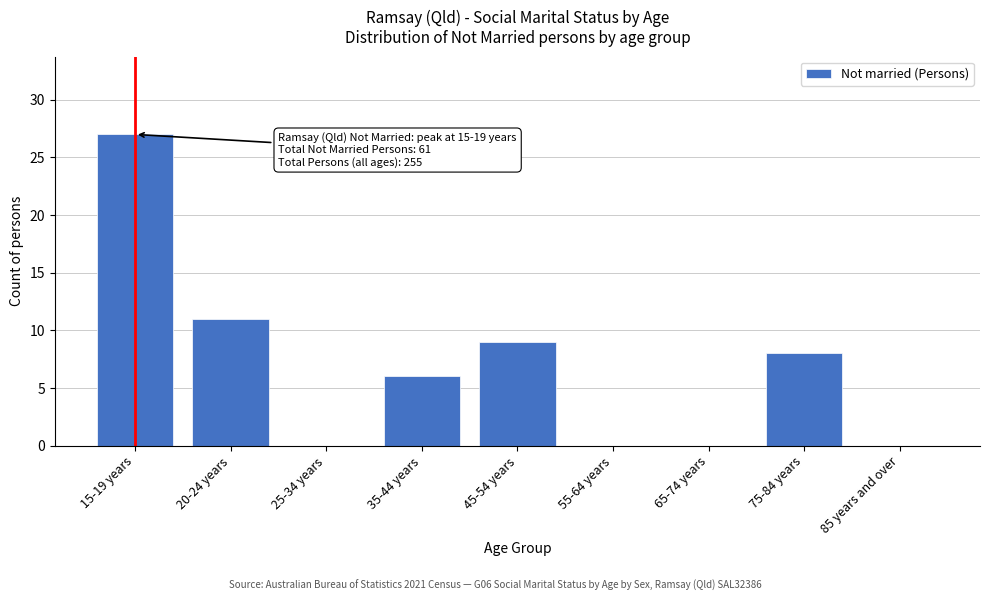

Reading left to right, list all the values displayed in this chart.

15-19 years=27	20-24 years=11	25-34 years=0	35-44 years=6	45-54 years=9	55-64 years=0	65-74 years=0	75-84 years=8	85 years and over=0